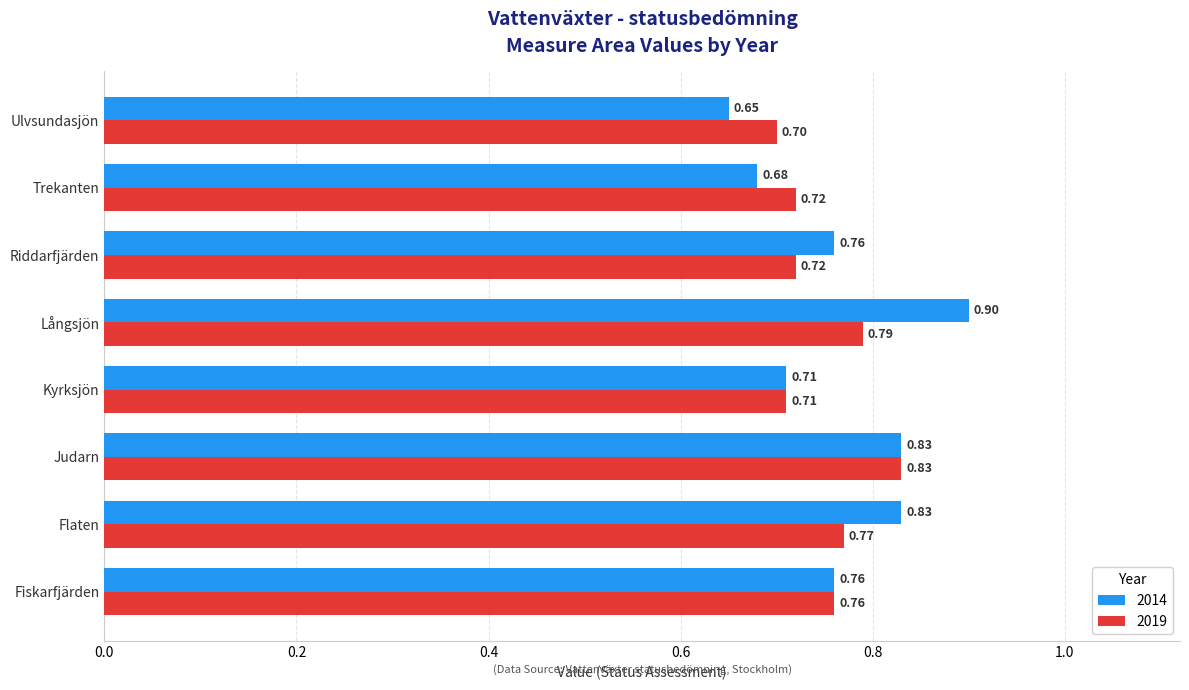

Which series has the widest spread of values?

2014